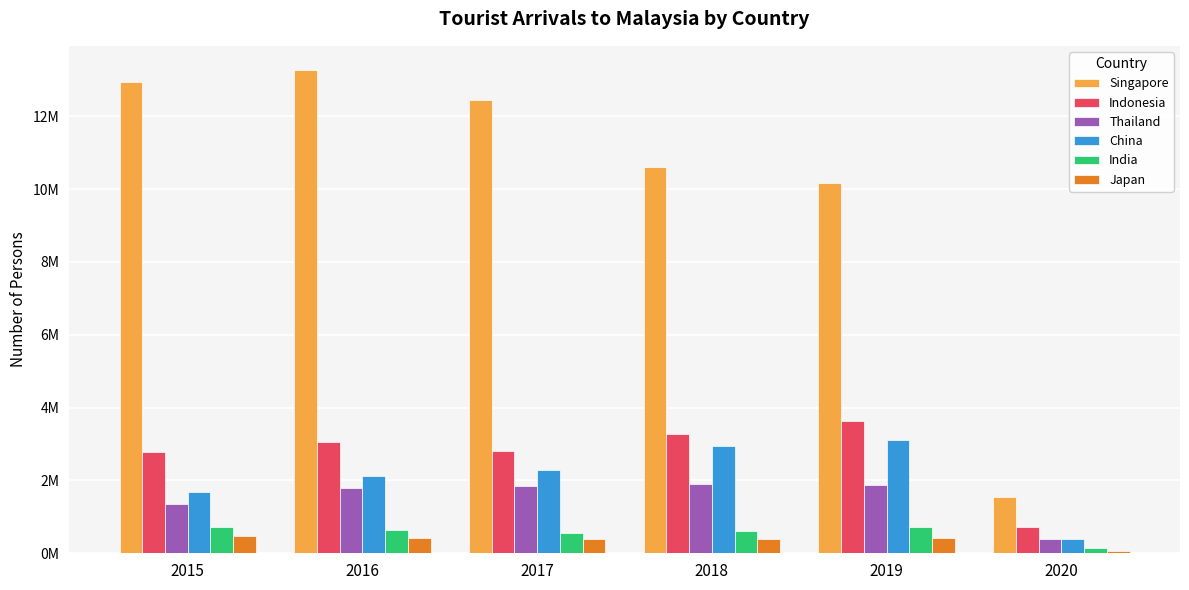

Reading right to left, transcribe all the data shown in this chart.

Singapore: 1545255	10163882	10615986	12441713	13272961	12930754
Indonesia: 711723	3623277	3277689	2796570	3049964	2788033
Thailand: 394413	1884306	1914692	1836522	1780800	1343569
China: 405149	3114257	2944133	2281666	2124942	1677163
India: 155883	735309	600311	552739	638578	722141
Japan: 74383	424694	394540	392777	413768	483569